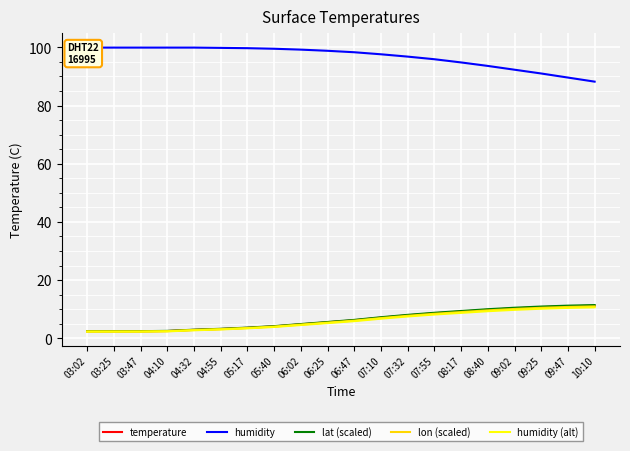

True or false: temperature has a value of 6.2 at 06:47.

True